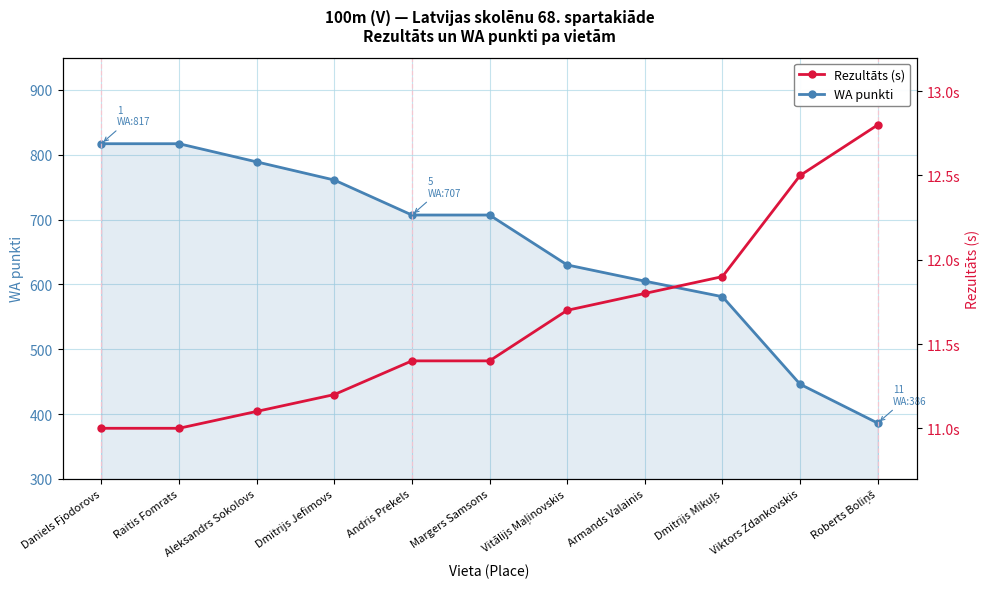

Does the chart display data point markers on the line(s)?

Yes